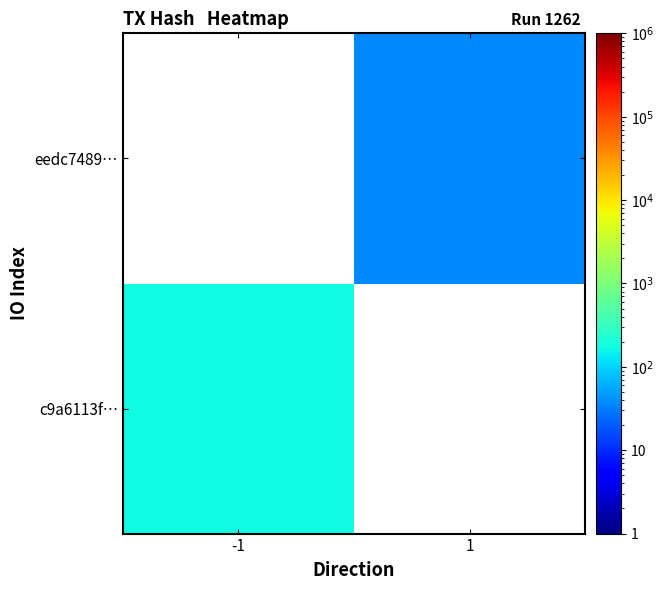

The eedc7489… series shows 52.7 at 1. True or false?

False